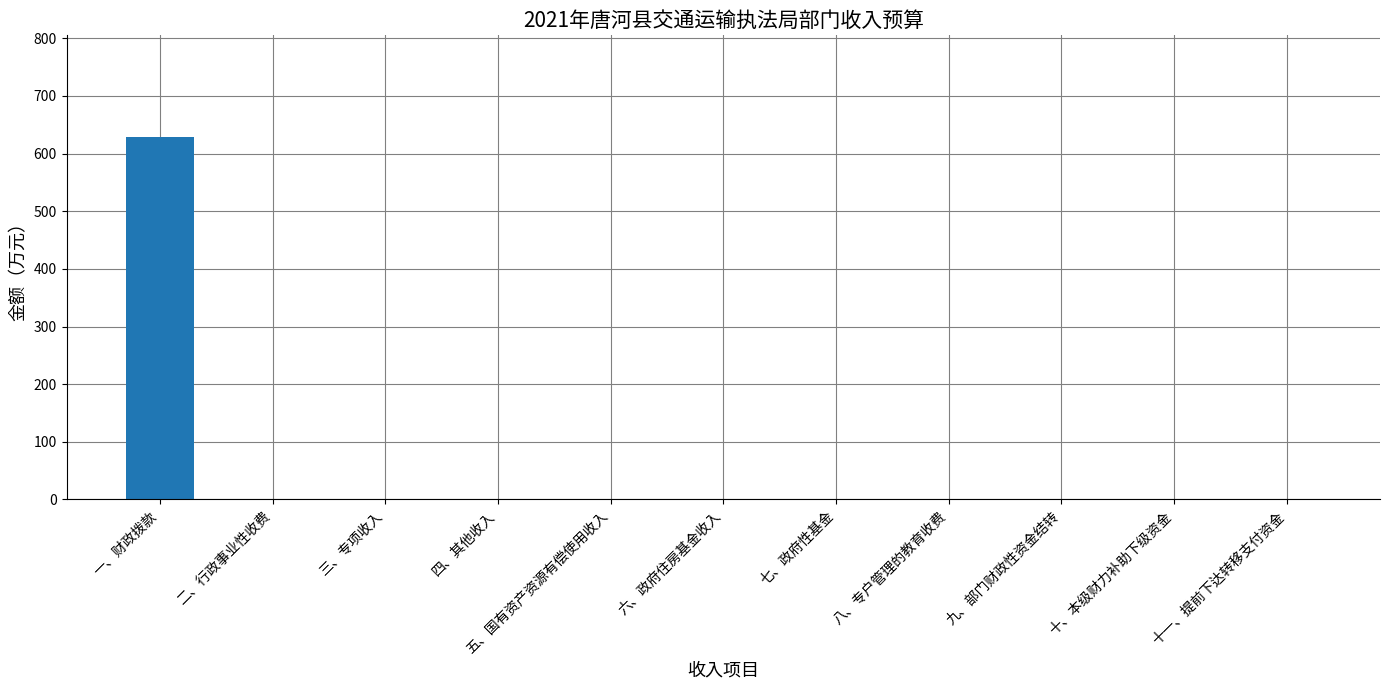

True or false: the data shows 0.0 at 二、行政事业性收费.

True